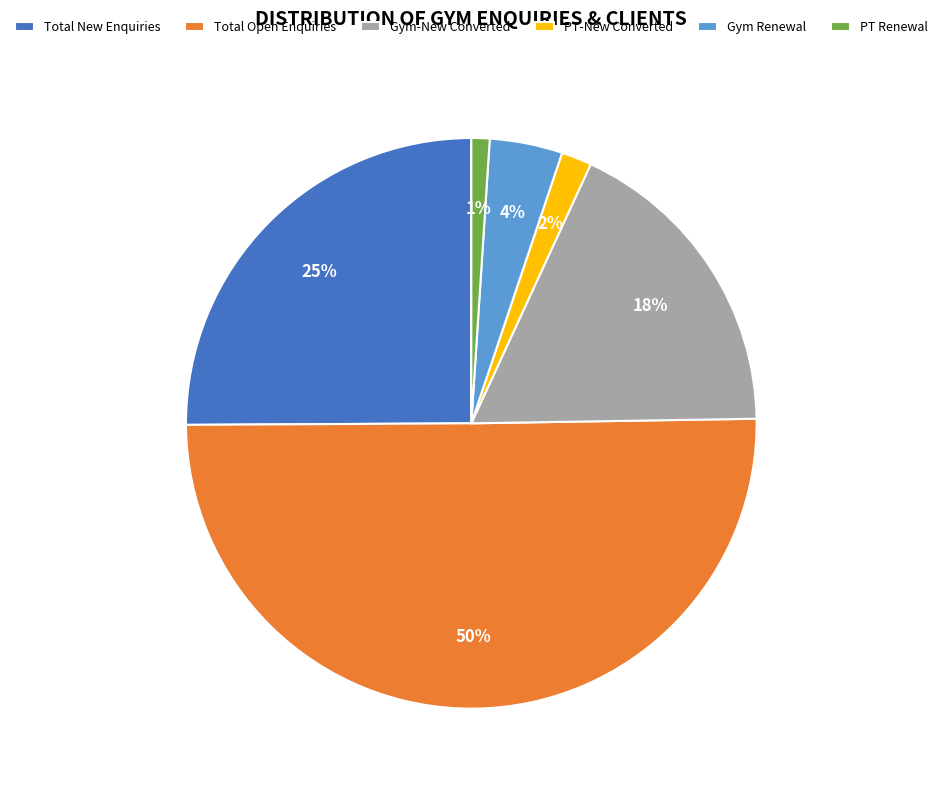

Which category has the biggest portion of the pie?

Total Open Enquiries